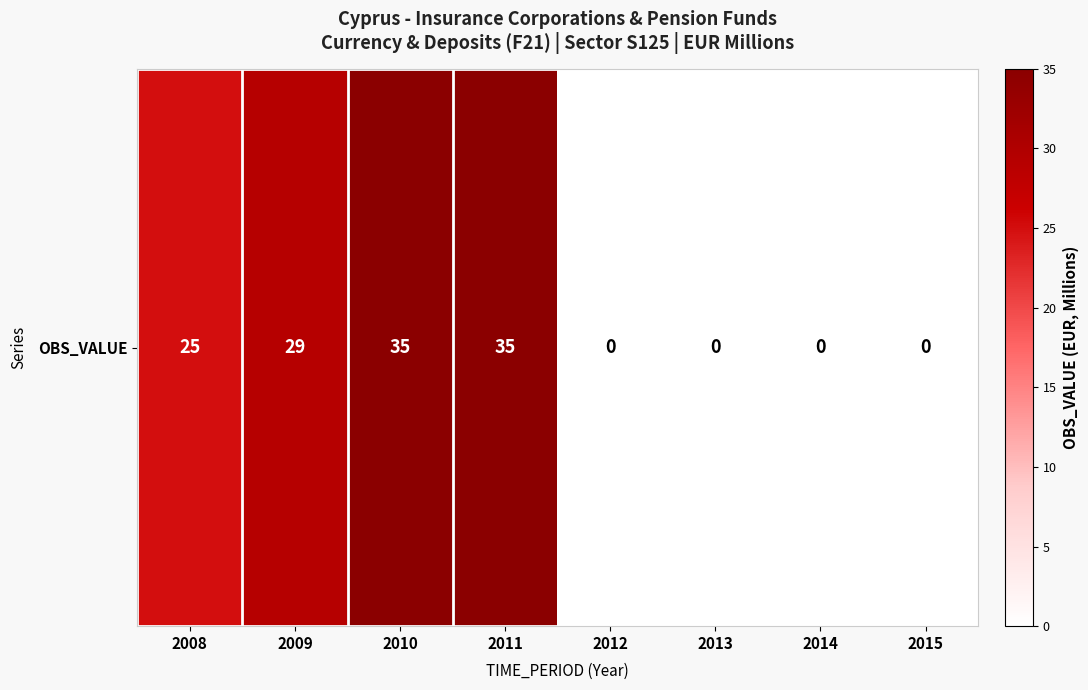

The value at 2010 is 35. True or false?

True